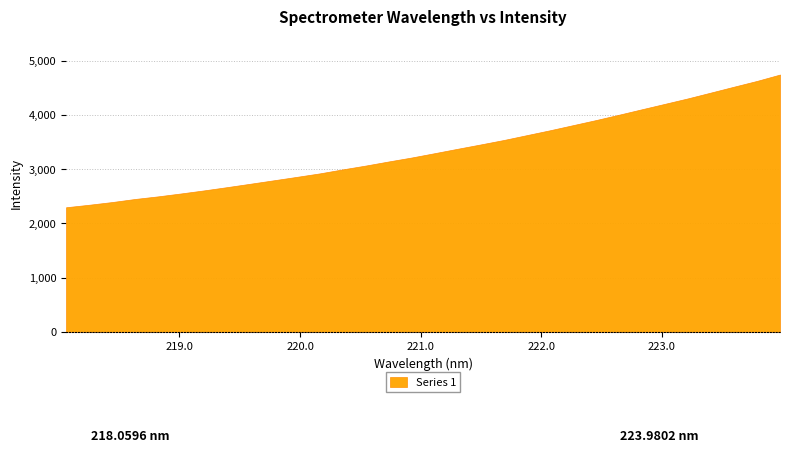

Rank the categories by value from highest to lowest.

223.9802, 223.7895, 223.5987, 223.408, 223.2172, 223.0264, 222.8355, 222.6447, 222.4538, 222.263, 222.0721, 221.8812, 221.6902, 221.4993, 221.3083, 221.1174, 220.9264, 220.7354, 220.5444, 220.3533, 220.1623, 219.9712, 219.7801, 219.589, 219.3979, 219.2067, 219.0156, 218.8244, 218.6332, 218.442, 218.2508, 218.0596